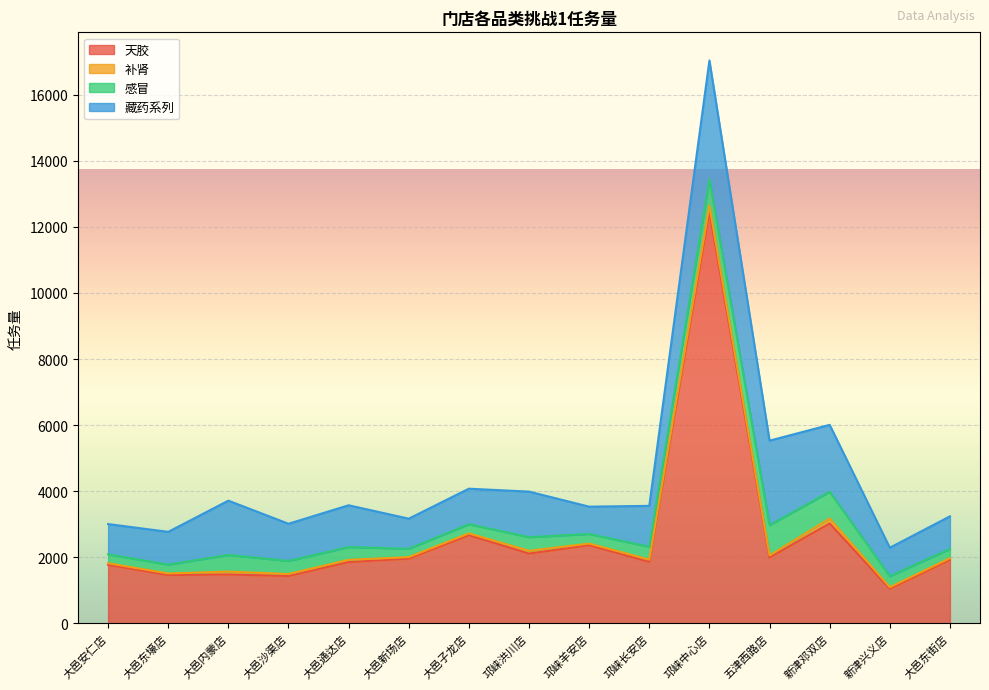

True or false: 感冒 and 天胶 cross at least once.

False